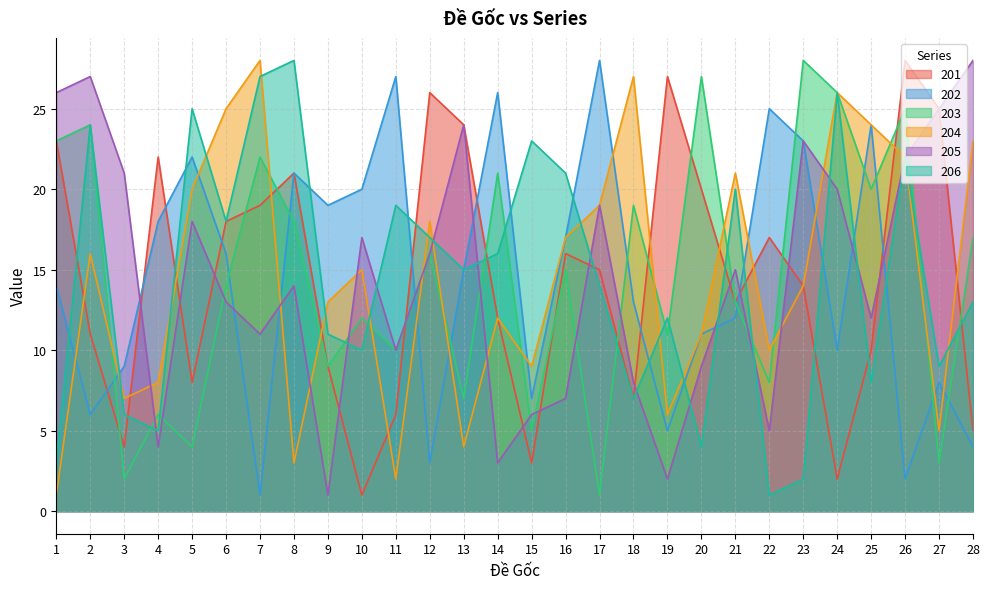

Which category has the lowest value in the 203 series?

17